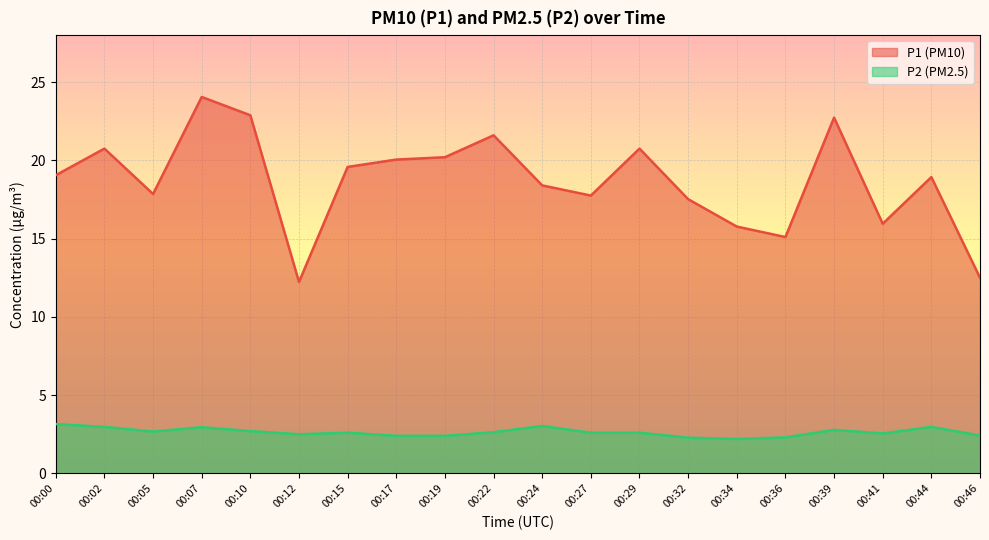

At which category does P1 reach its first local valley?

00:05